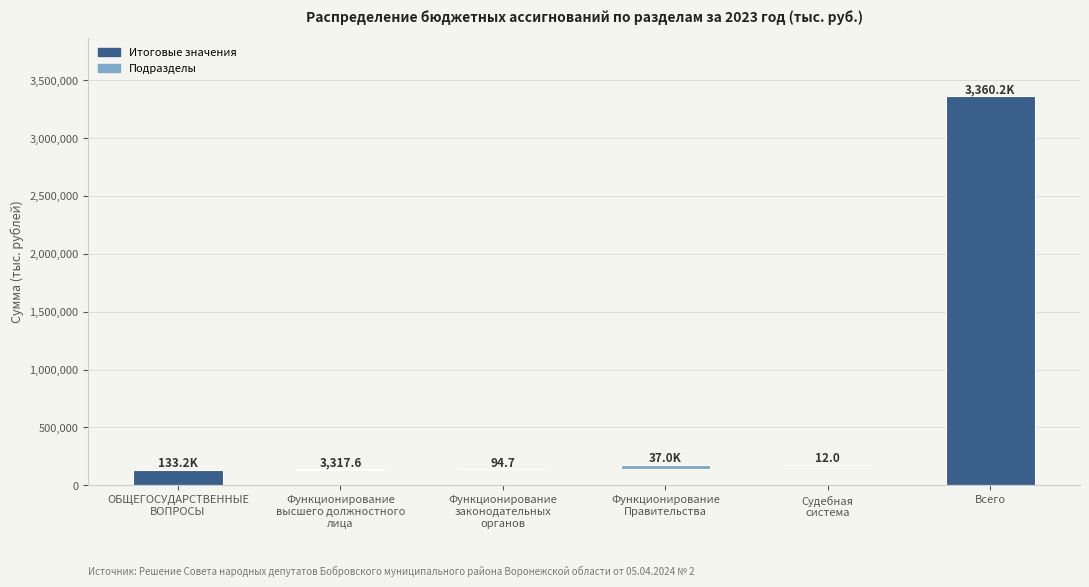

Reading right to left, list all the values displayed in this chart.

Всего=3360229.3	Судебная
система=12.0	Функционирование
Правительства=36995.1	Функционирование
законодательных
органов=94.7	Функционирование
высшего должностного
лица=3317.6	ОБЩЕГОСУДАРСТВЕННЫЕ
ВОПРОСЫ=133200.5